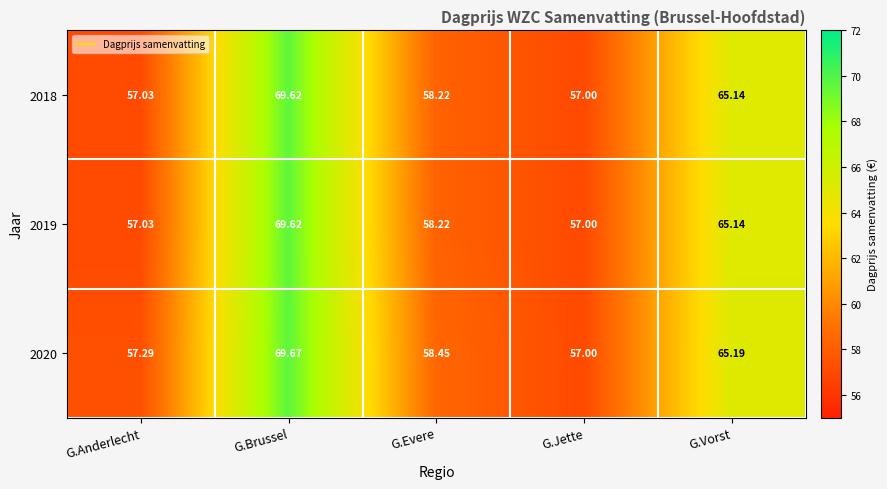

Where does the 2018 series first go above 58?

G.Brussel